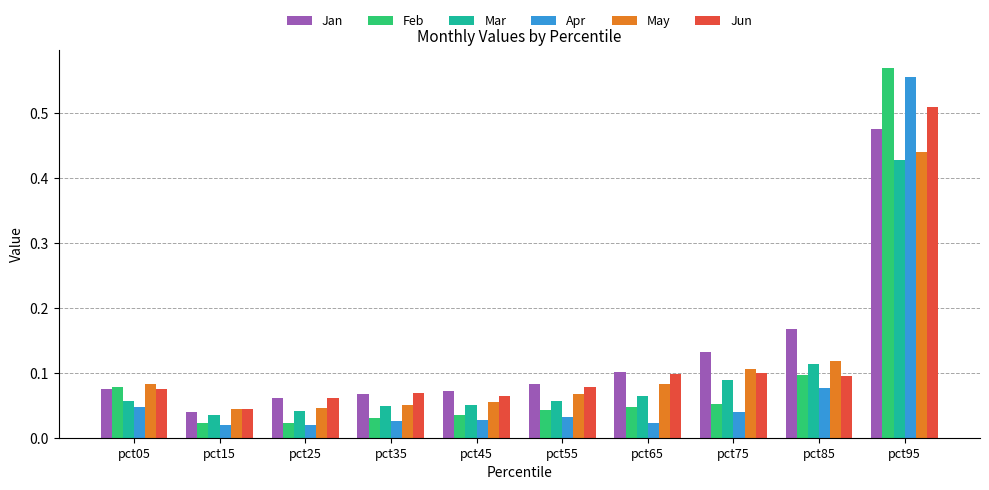

How many distinct data groups are displayed?

6